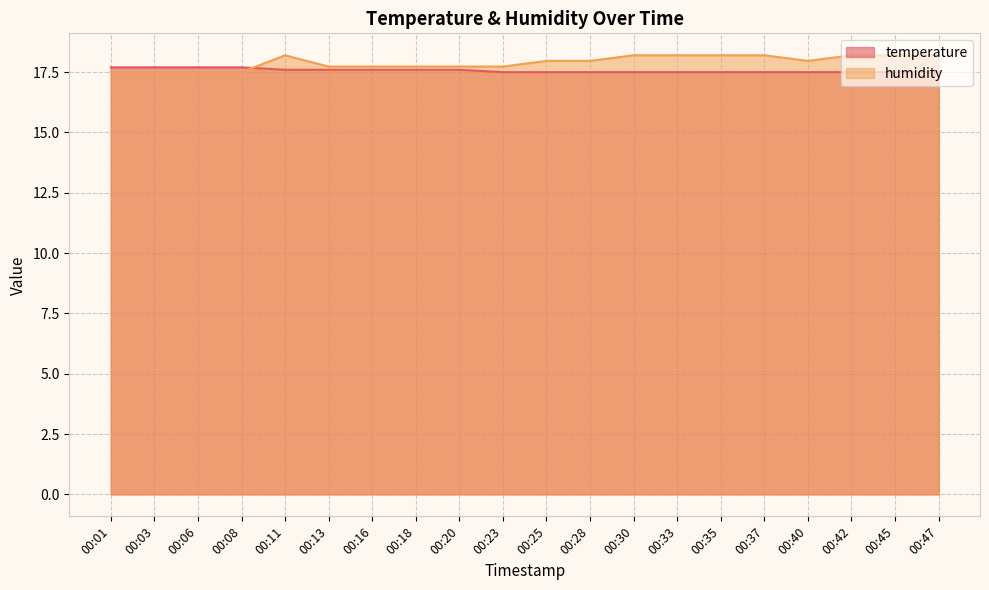

Rank the series by their maximum value, from lowest to highest.

temperature, humidity